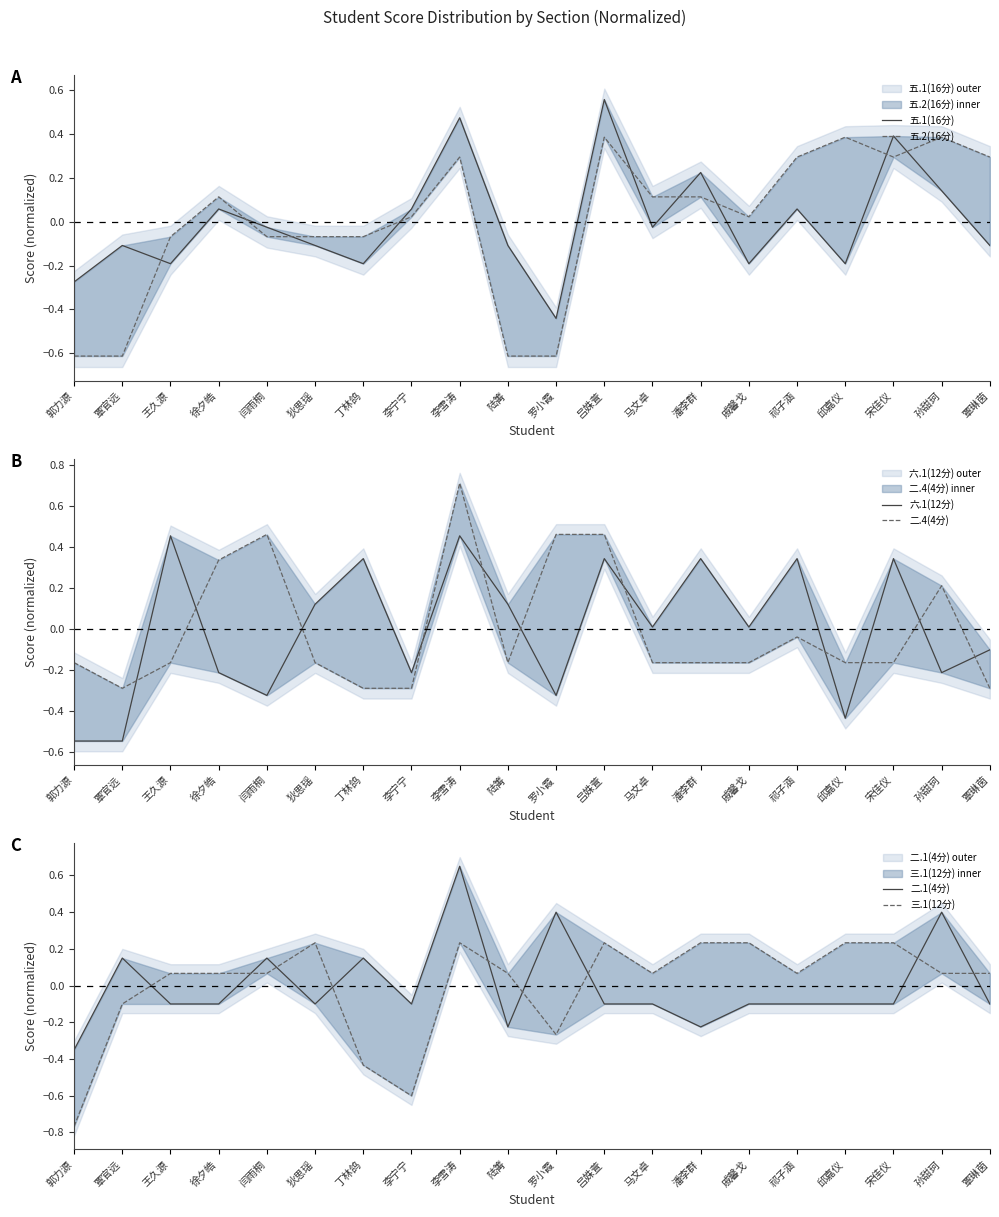

Where is 五.1(16分) nearest to the value 0?

闫雨桐